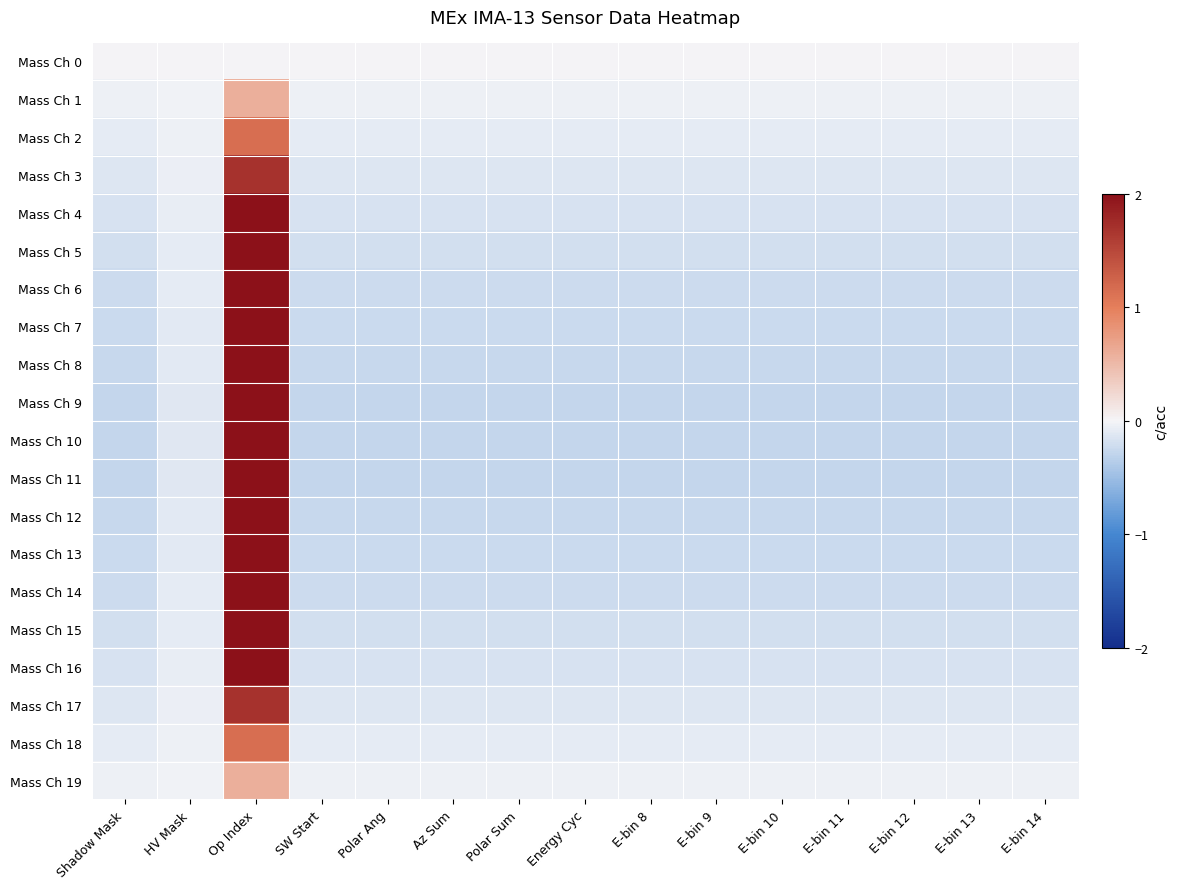

Which series has the widest spread of values?

Mass Ch 10